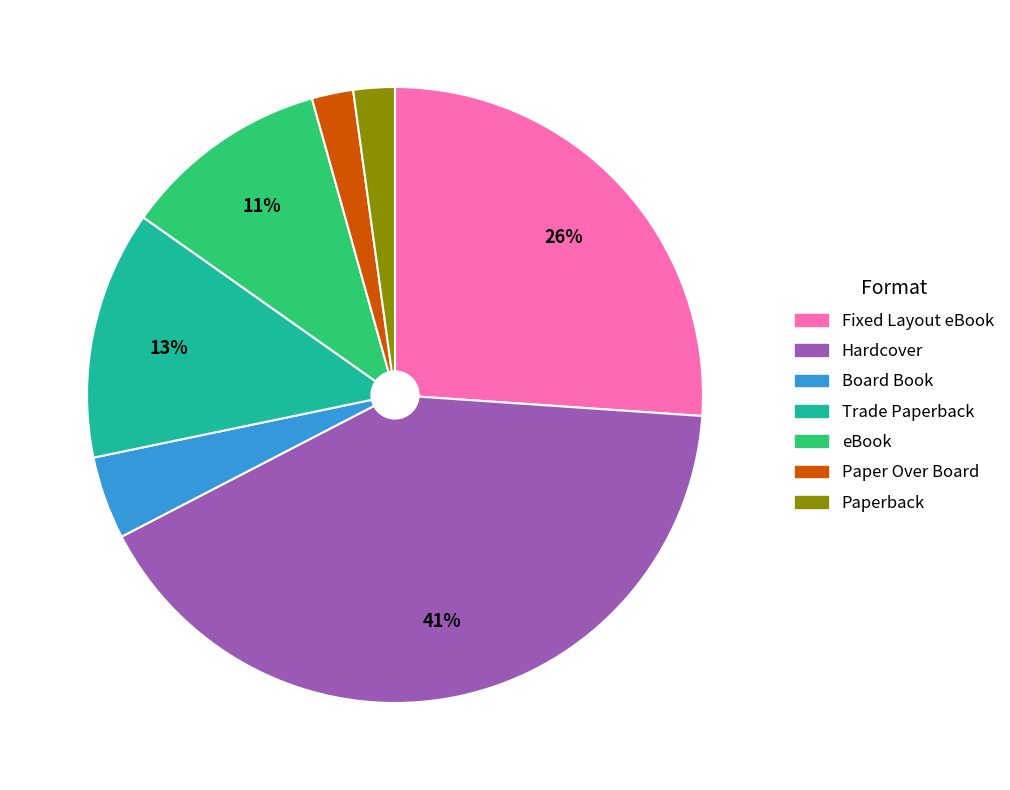

Which category has the biggest portion of the pie?

Hardcover